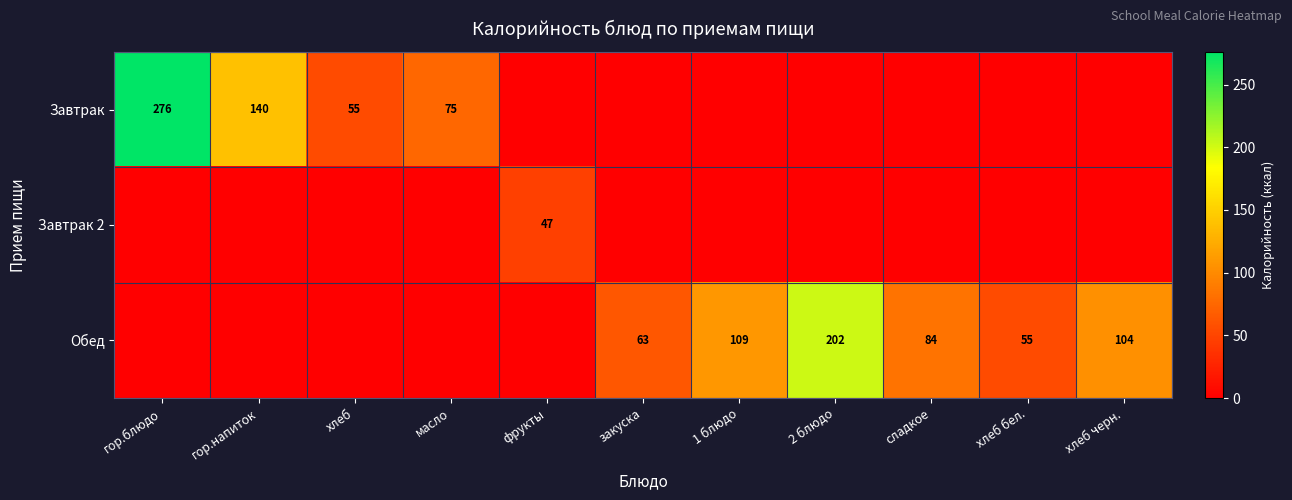

What is the sum of the Обед values at хлеб черн. and хлеб бел.?

159